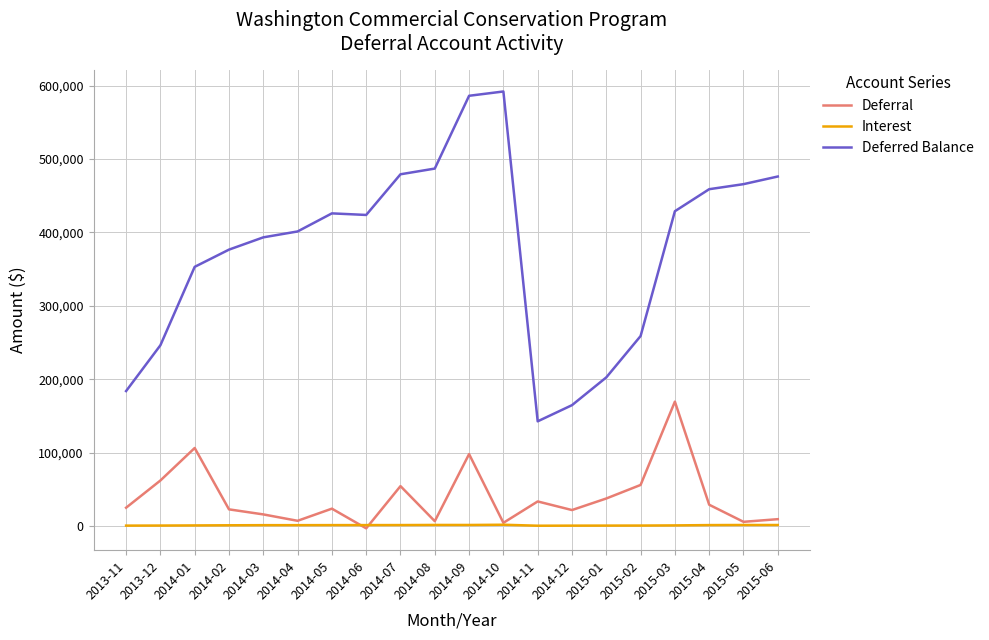

The value of Interest at 2014-07 is 1170.1. True or false?

True